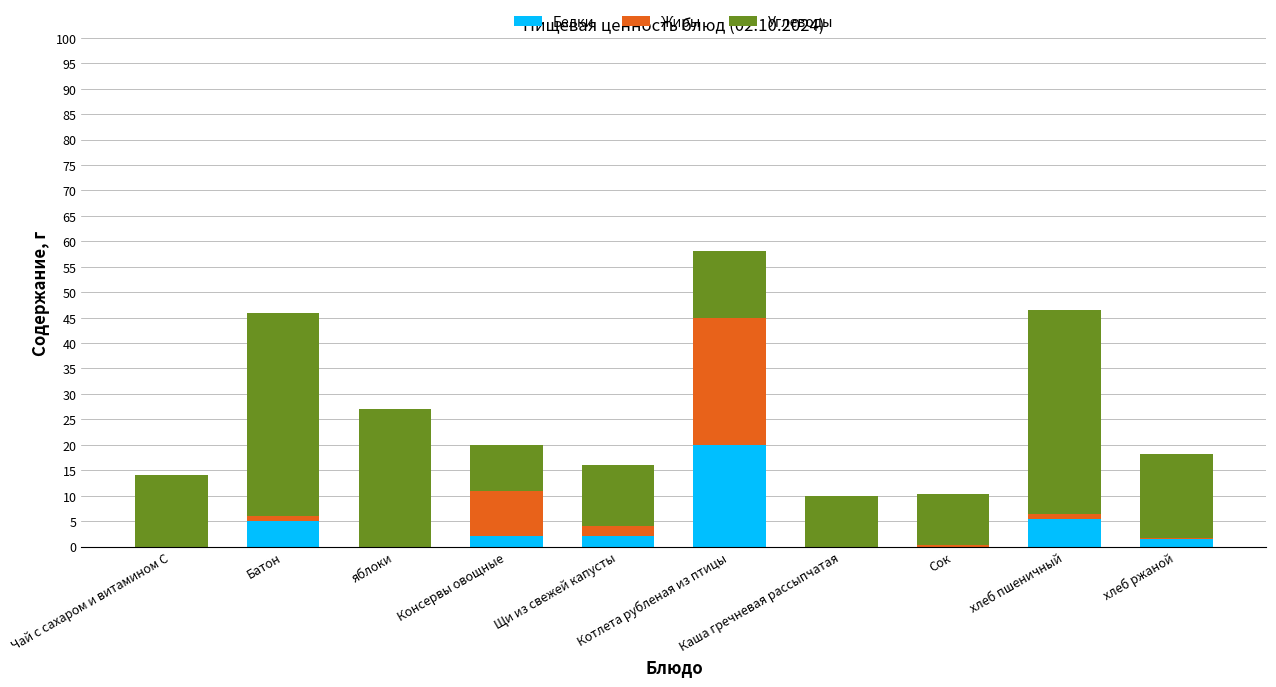

What is the highest value of the Белки series?

20.0